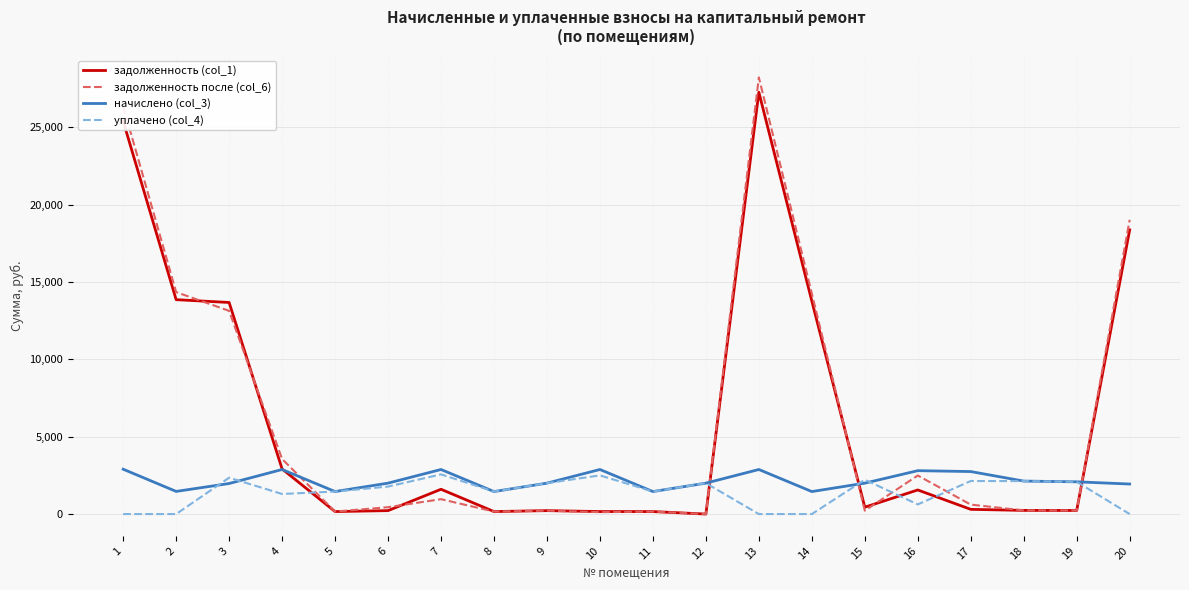

What are all the series names shown in the legend?

задолженность (col_1), задолженность после (col_6), начислено (col_3), уплачено (col_4)